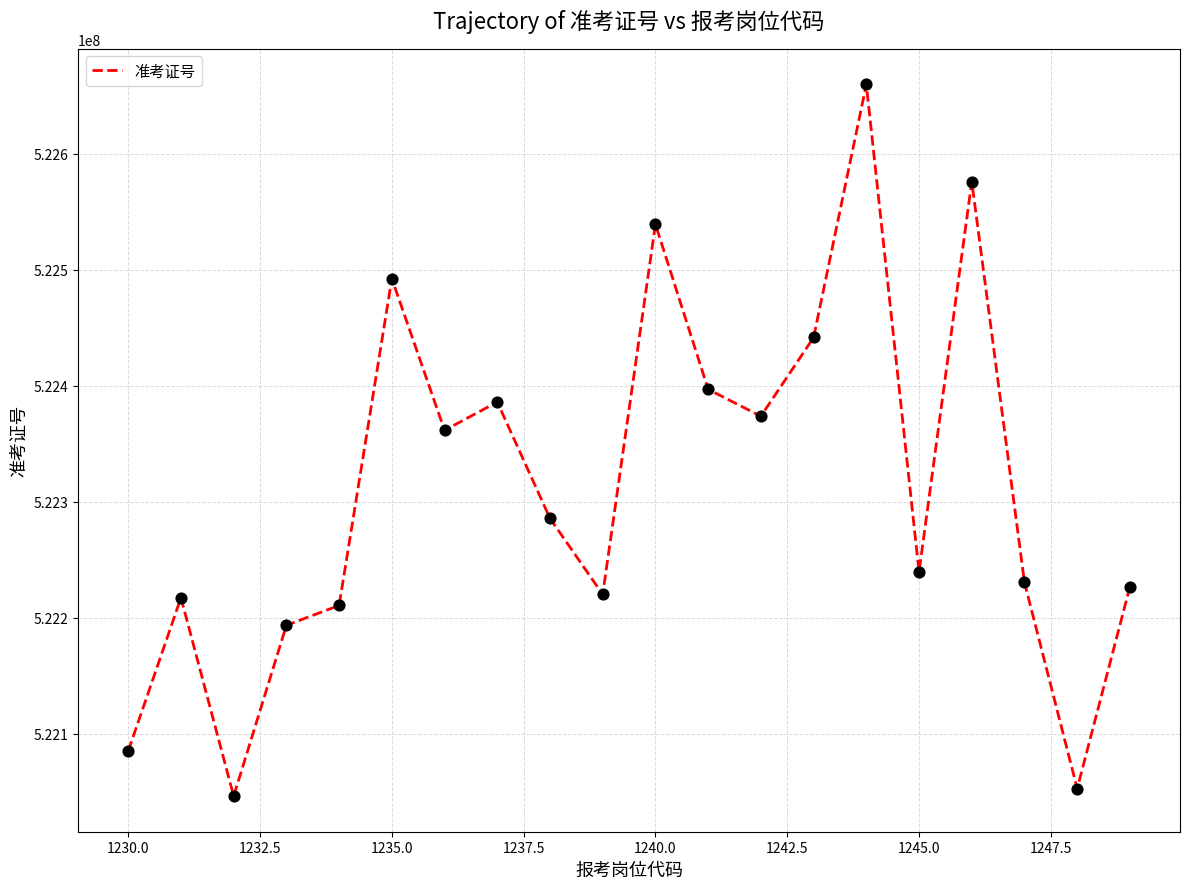

What is the difference between the maximum and minimum values?

613582